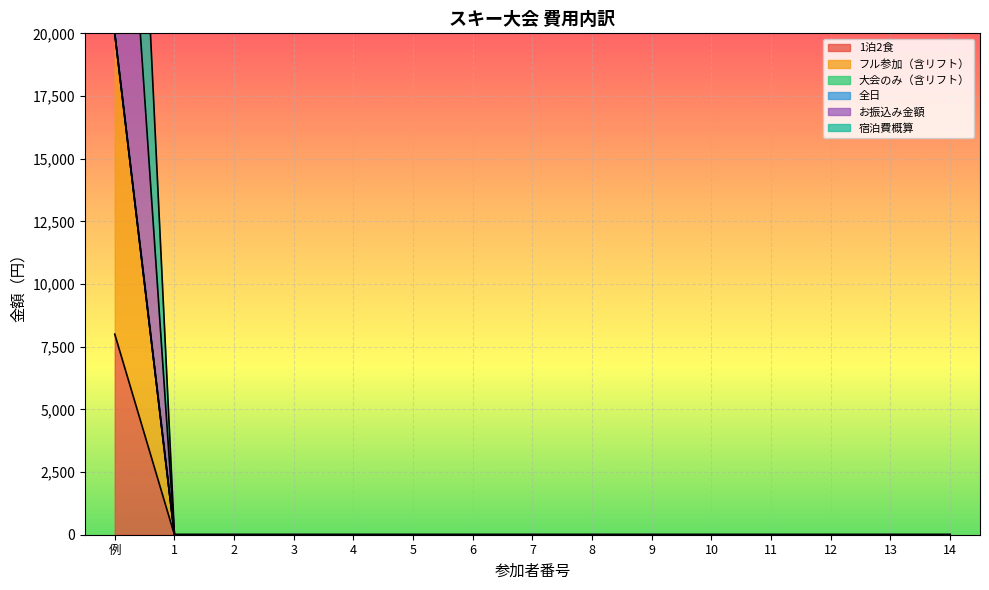

At which label does 1泊2食 reach its peak?

例